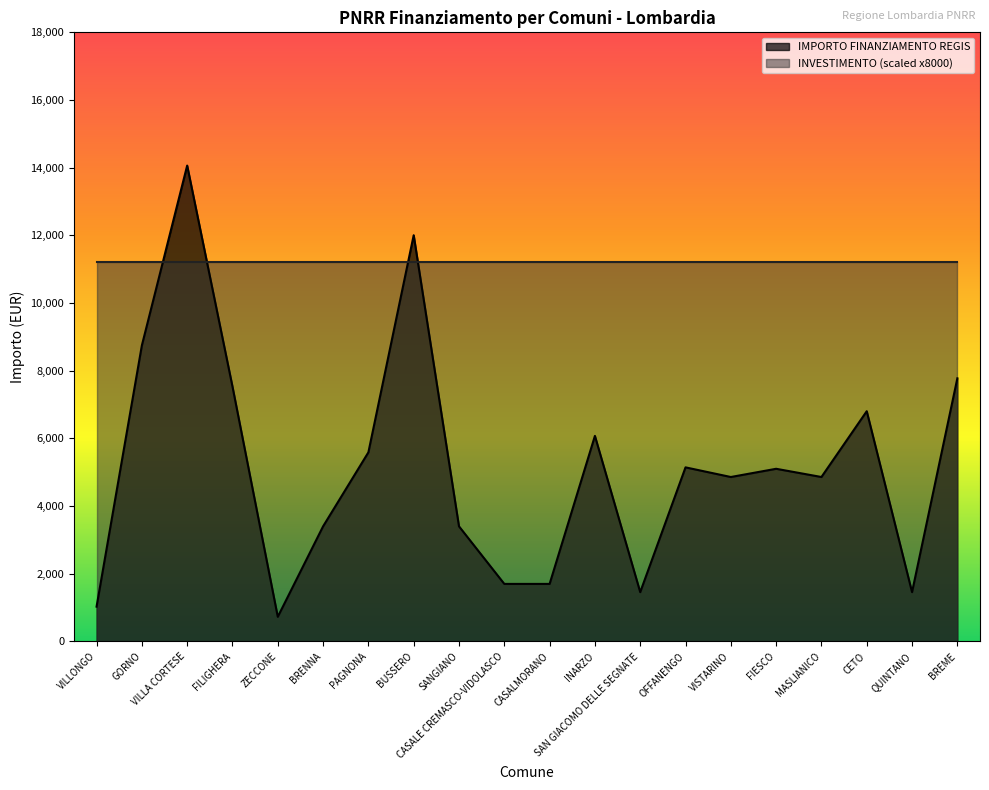

The chart shows a value of 1764 at VILLONGO. True or false?

False